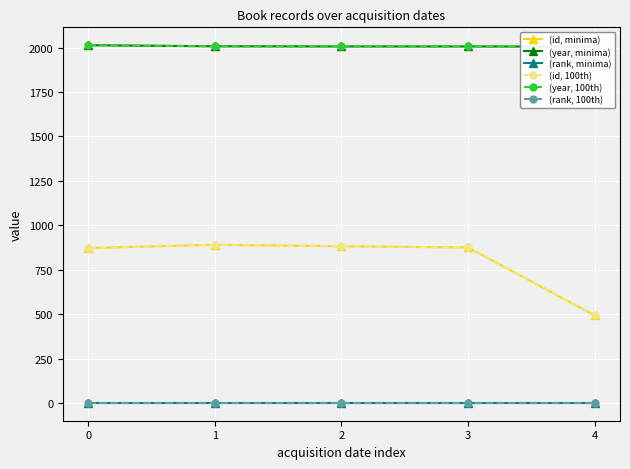

Reading right to left, list all the values displayed in this chart.

(id, minima): 493	875	882	890	872
(year, minima): 2005	2006	2006	2007	2013
(rank, minima): 1	1	1	1	1
(id, 100th): 493	875	882	890	872
(year, 100th): 2005	2006	2006	2007	2013
(rank, 100th): 1	1	1	1	1